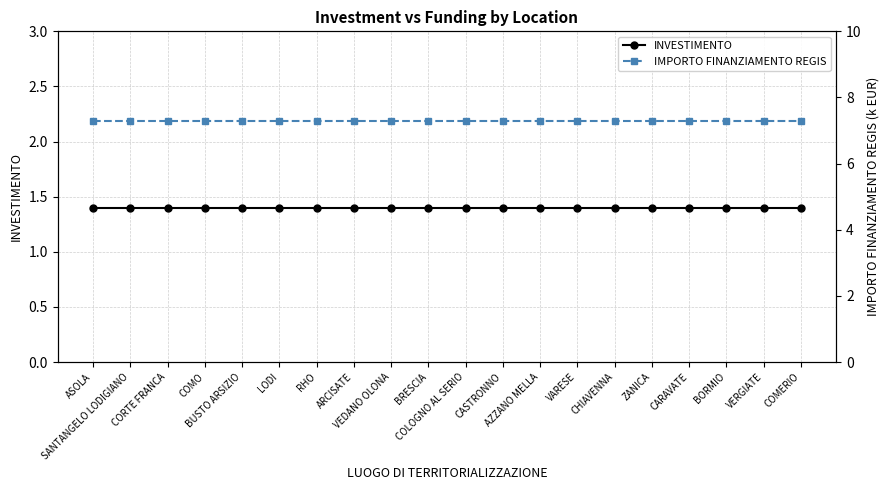

Rank the series by their maximum value, from lowest to highest.

INVESTIMENTO, IMPORTO FINANZIAMENTO REGIS